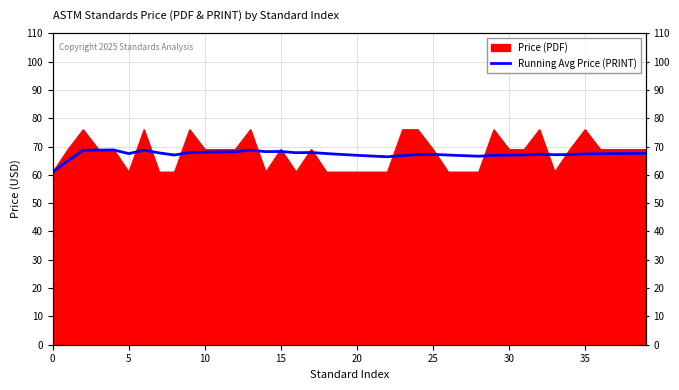

True or false: the data shows 68.1 at 11.

True